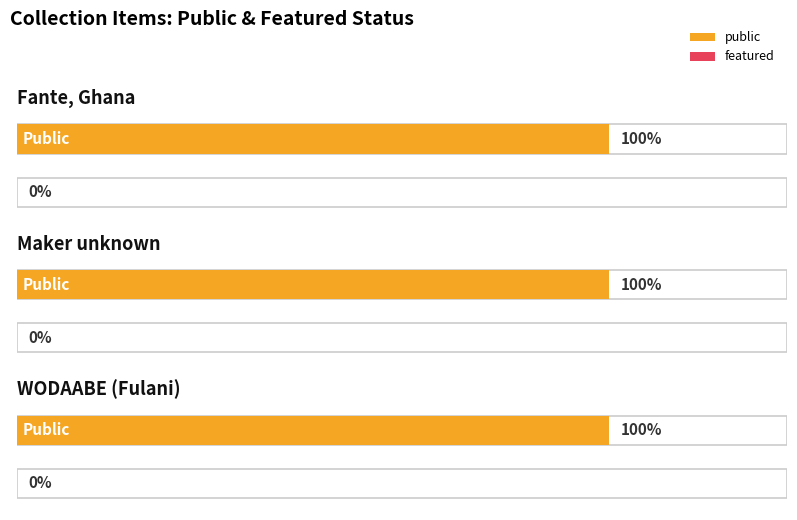

Rank the series by their maximum value, from lowest to highest.

featured, public